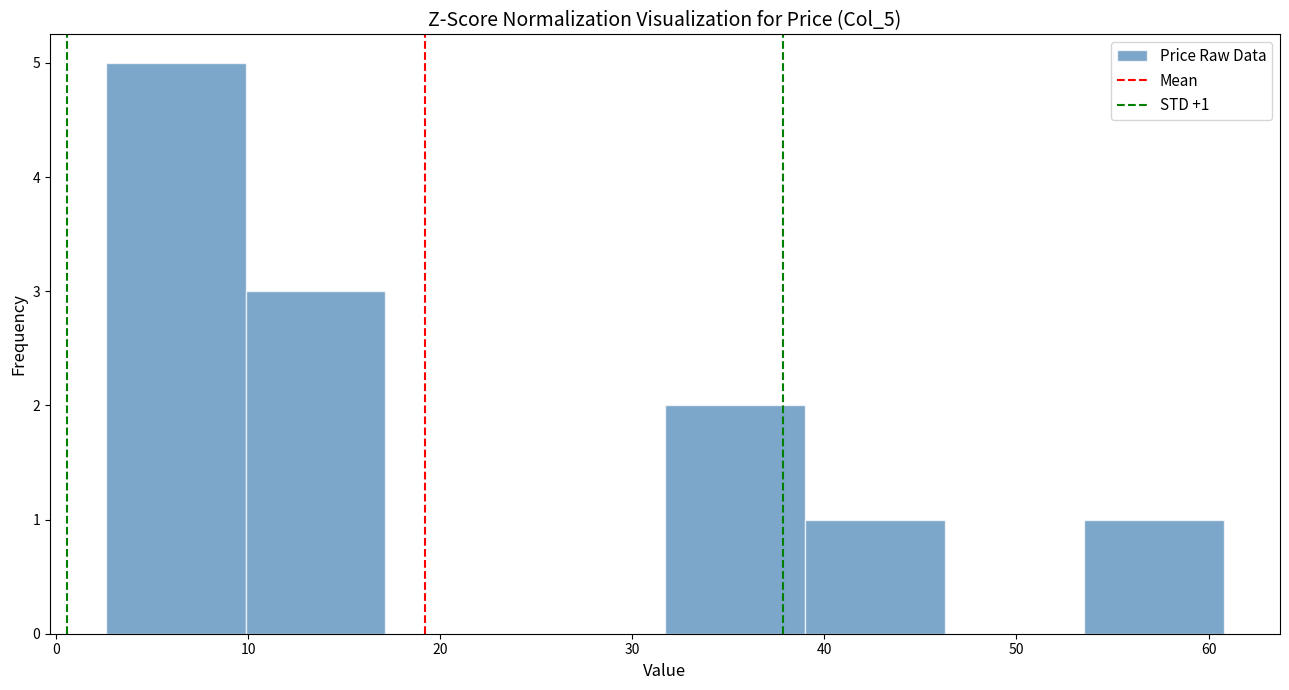

Over which range of the x-axis is the bar tallest?

3 to 10